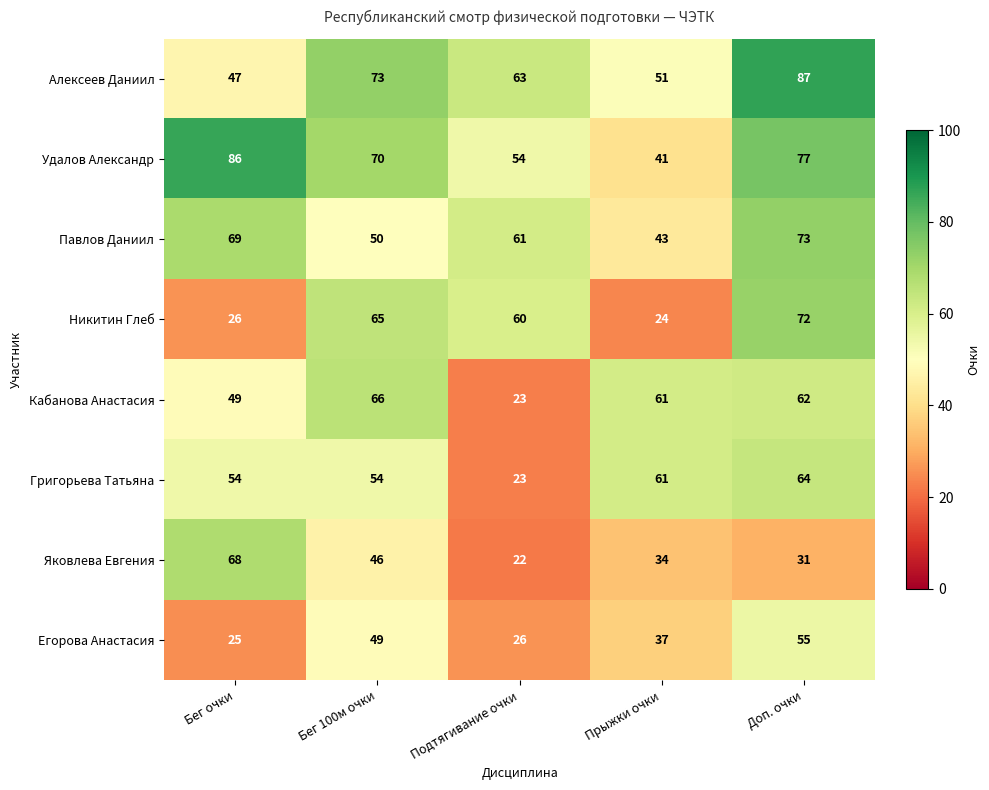

At how many categories does at least one series exceed 62?

4